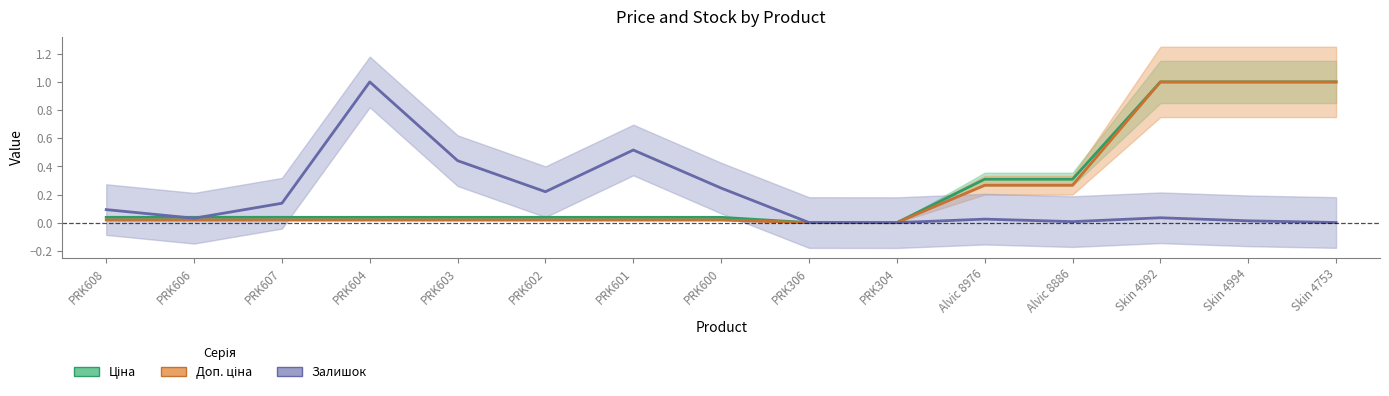

List the series in order of their peak value, highest first.

Ціна, Доп. ціна, Залишок